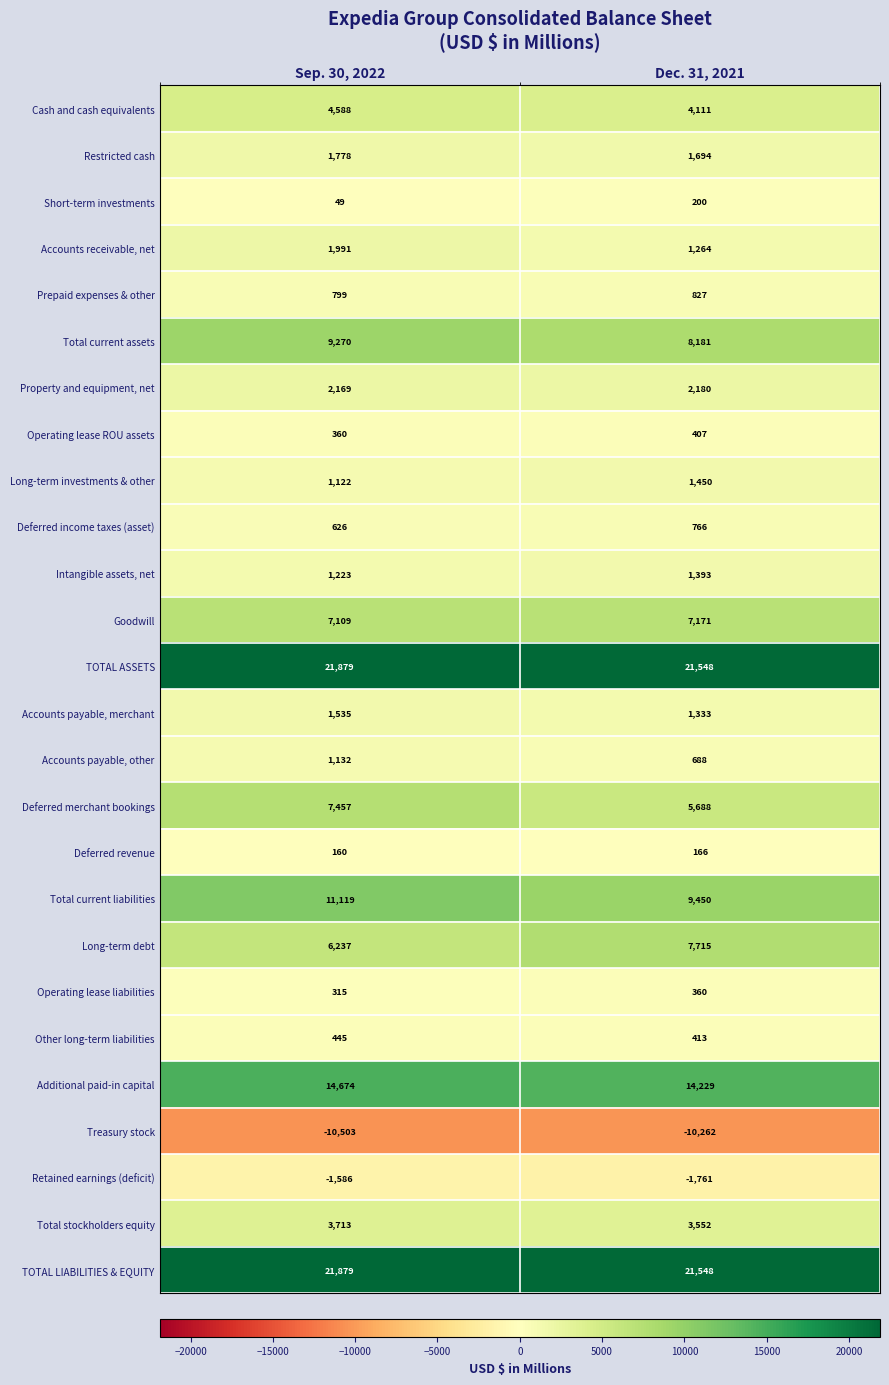

At which label does Deferred income taxes (asset) reach its peak?

Dec. 31, 2021